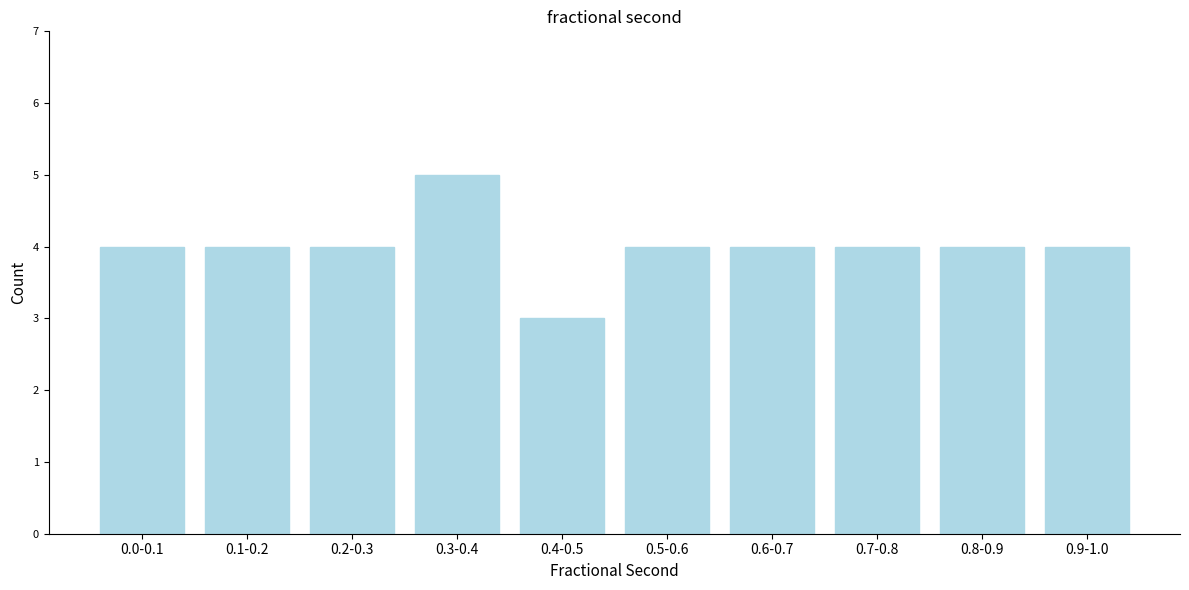

Reading left to right, extract all data points from this chart.

0.0-0.1=4	0.1-0.2=4	0.2-0.3=4	0.3-0.4=5	0.4-0.5=3	0.5-0.6=4	0.6-0.7=4	0.7-0.8=4	0.8-0.9=4	0.9-1.0=4